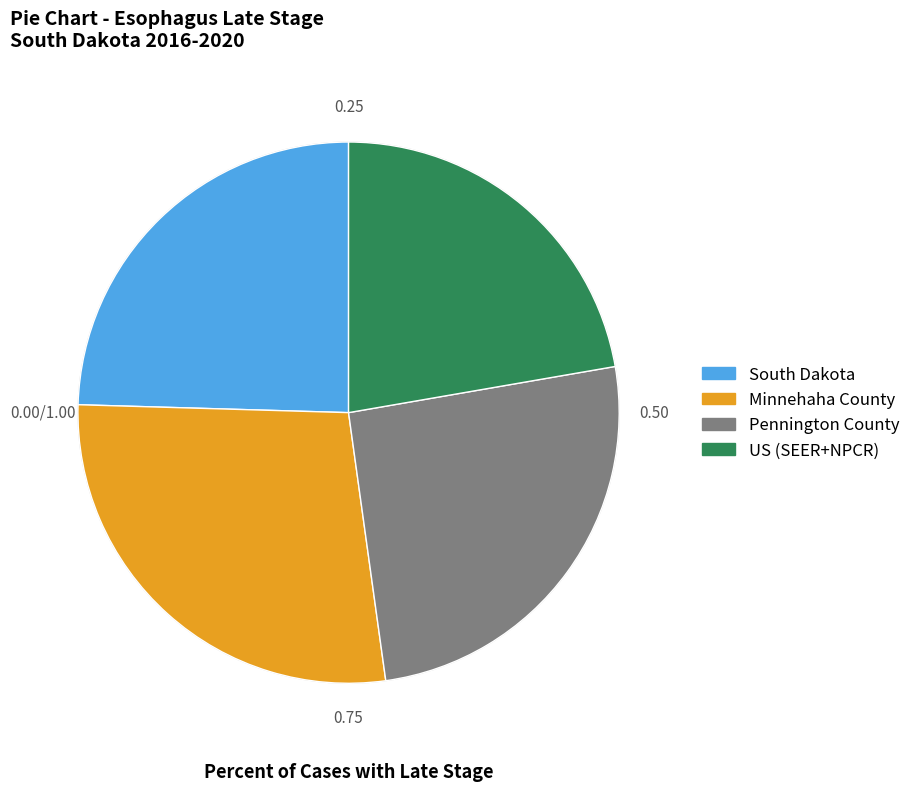

What is the ratio of the value at US (SEER+NPCR) to the value at South Dakota?

0.9